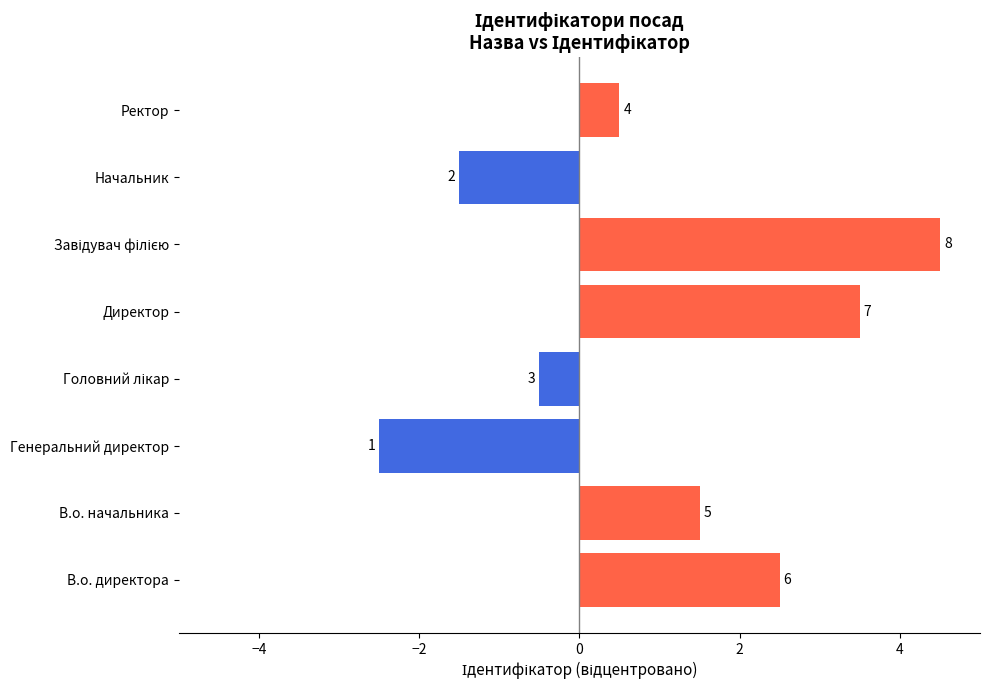

What is the difference between the second highest and second lowest values?

5.0